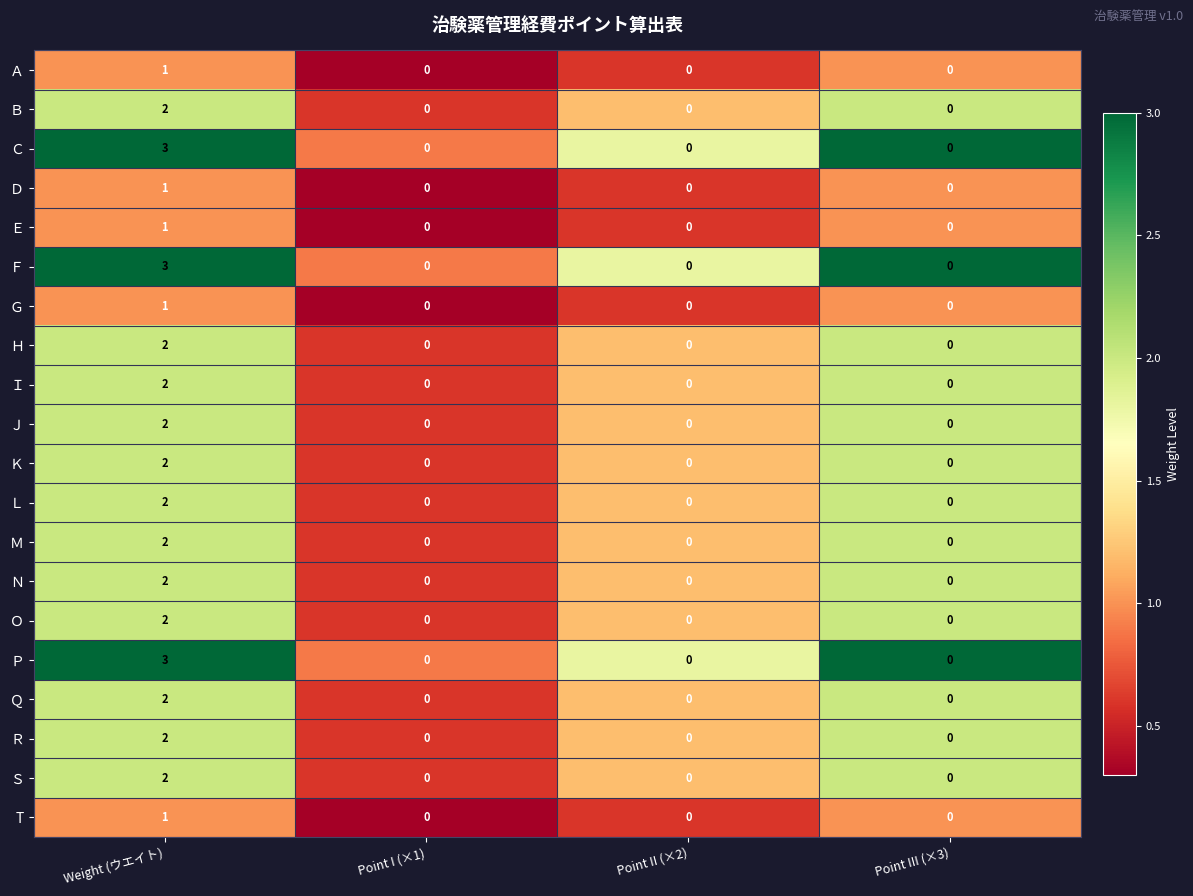

Which category has the highest value in the Ｈ series?

Weight (ウエイト)